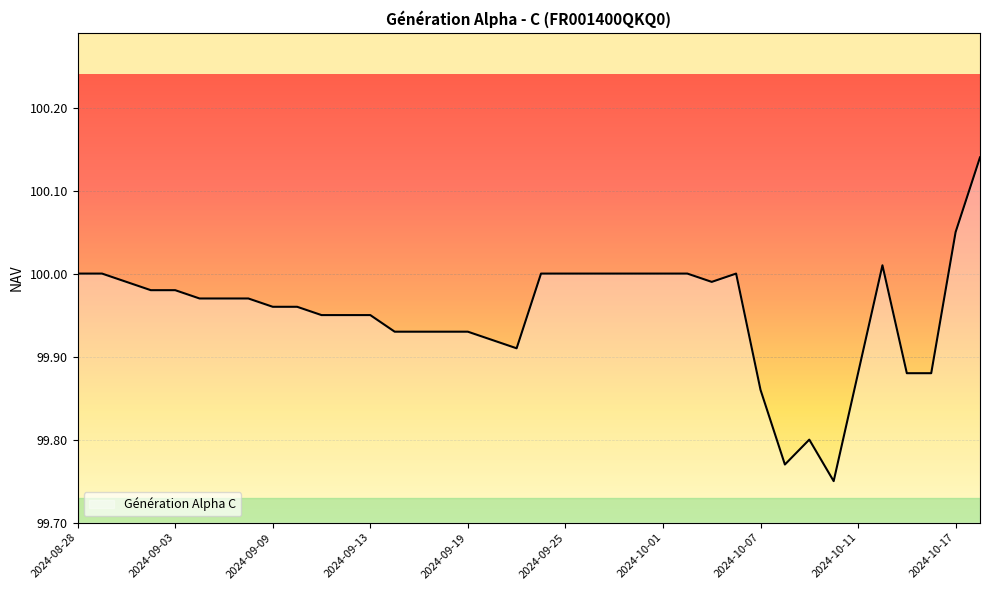

What is the difference between the maximum and minimum values?

0.4